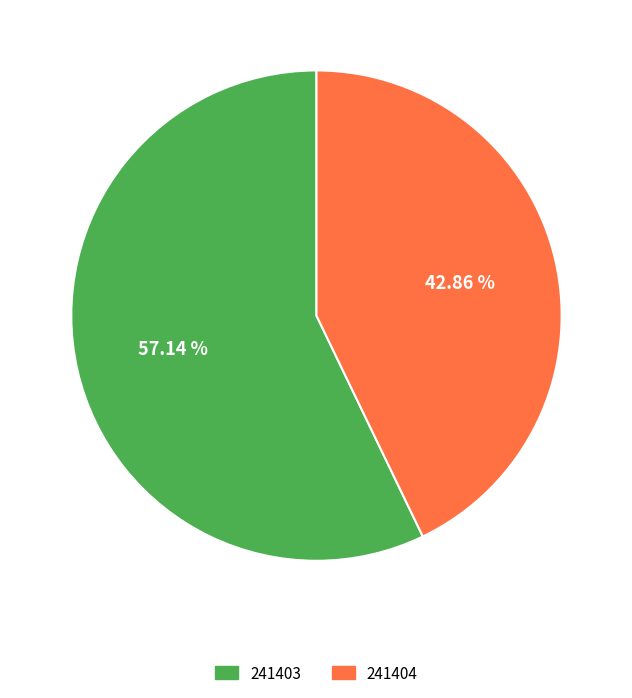

Rank the categories by value from lowest to highest.

241404, 241403